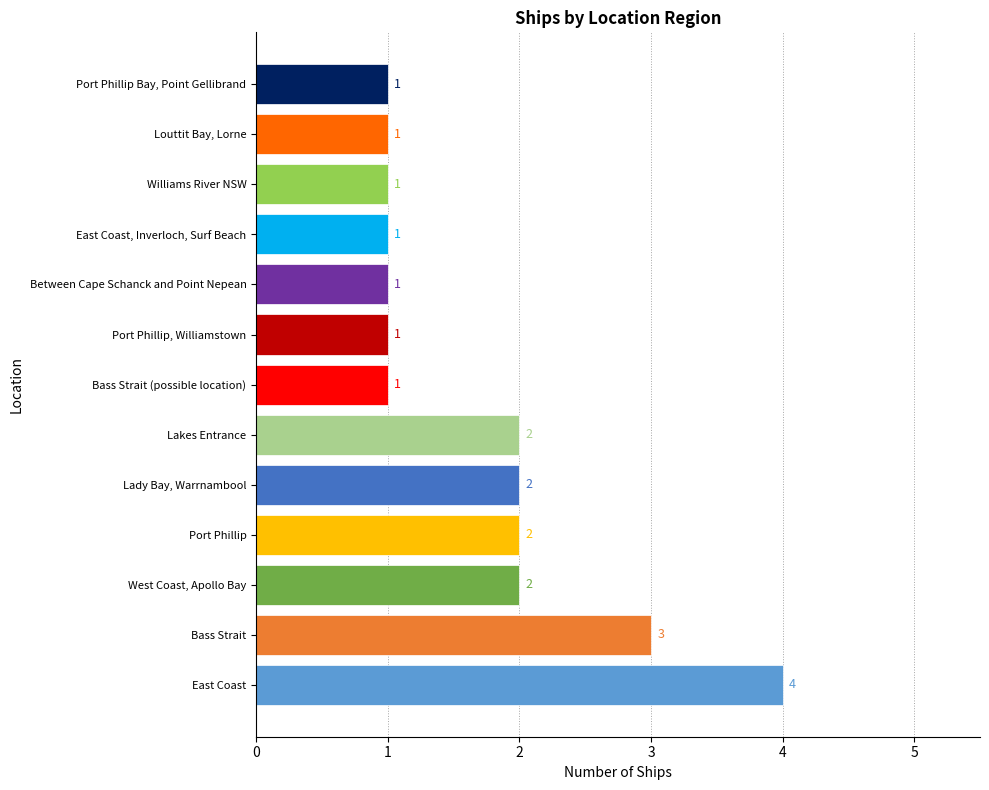

True or false: the data shows 1 at Port Phillip Bay, Point Gellibrand.

True